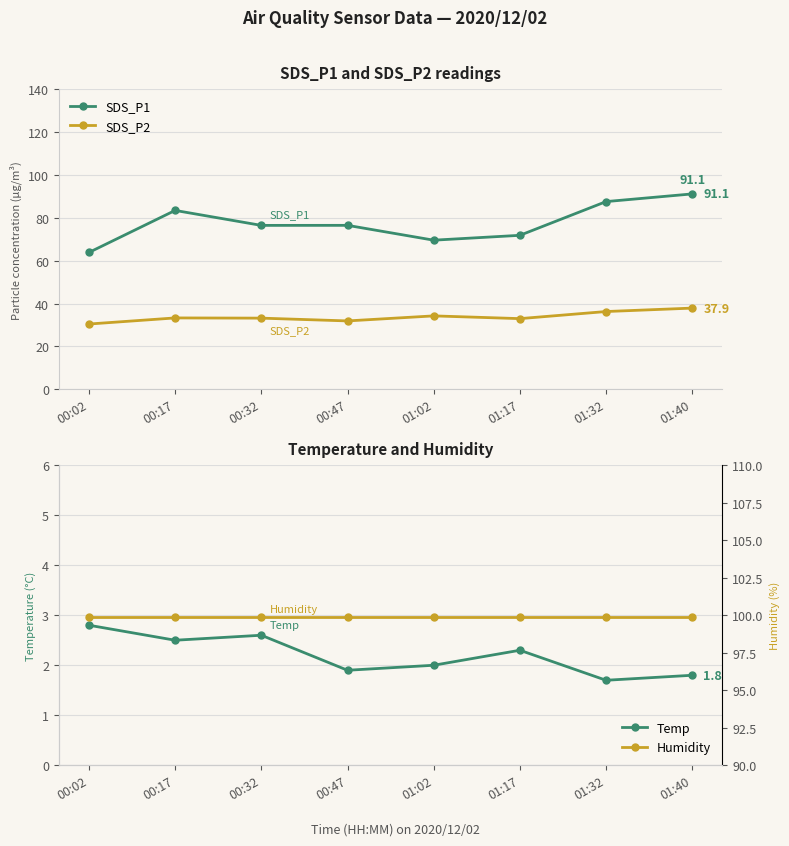

What is the difference between the maximum and minimum values in the SDS_P2 series?

7.4